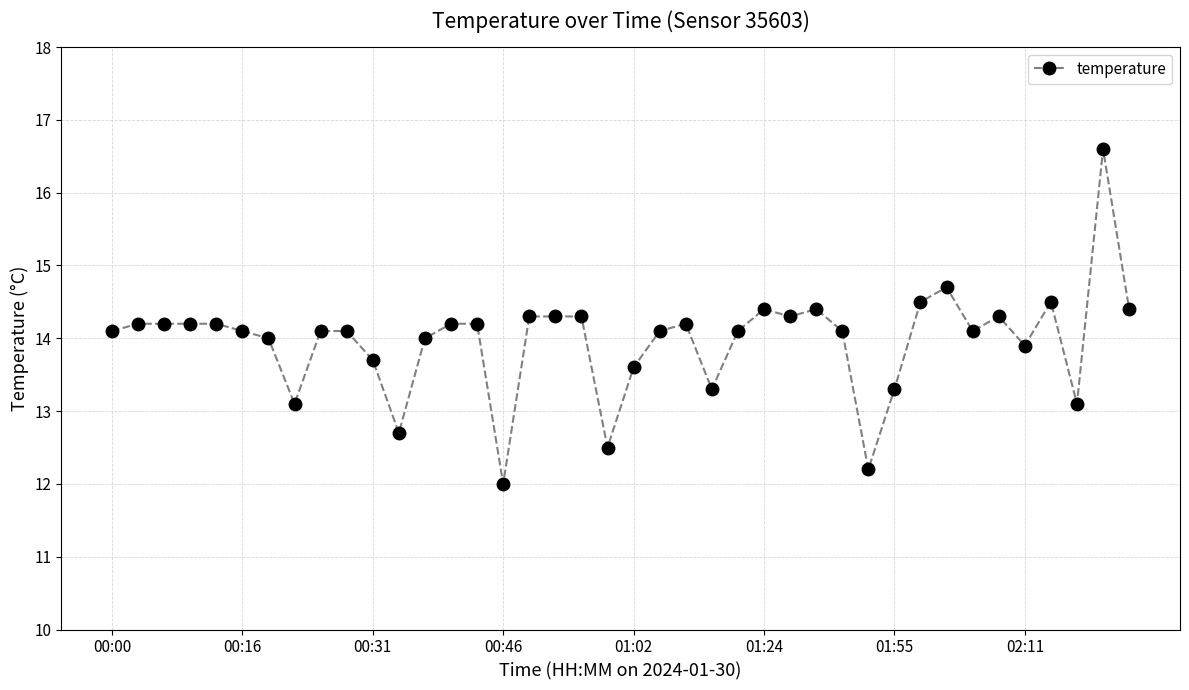

How many series are shown in this chart?

1